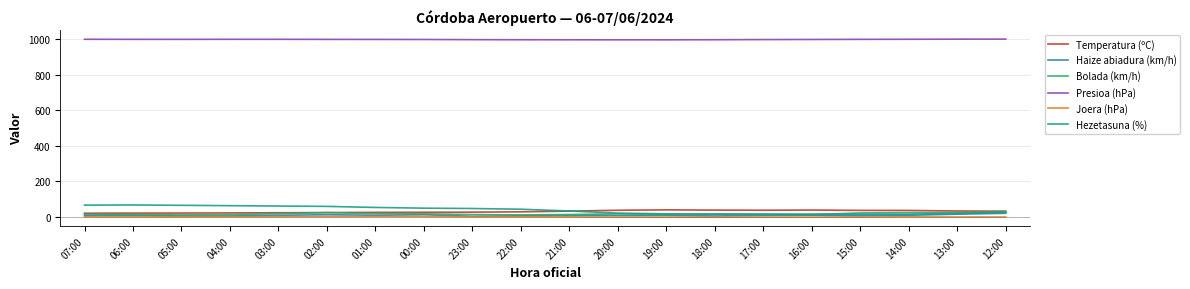

True or false: Hezetasuna (%) and Presioa (hPa) cross at least once.

False